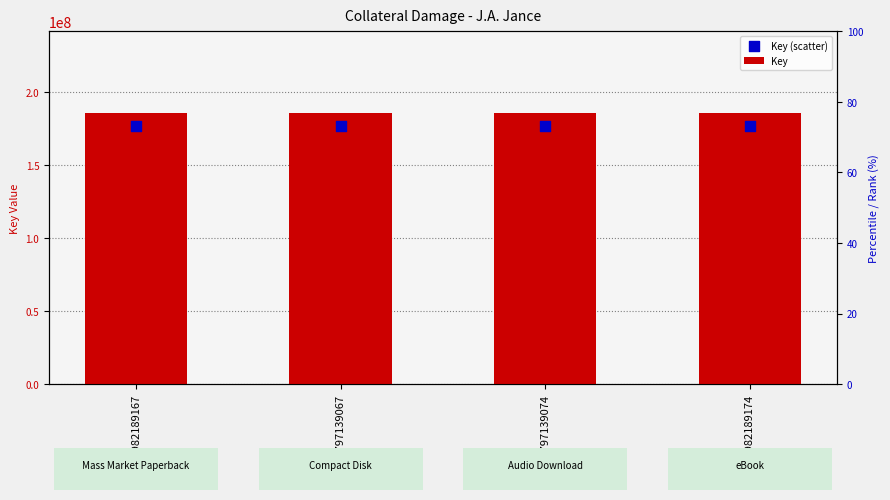

What are all the series names shown in the legend?

Key, Key (scatter)